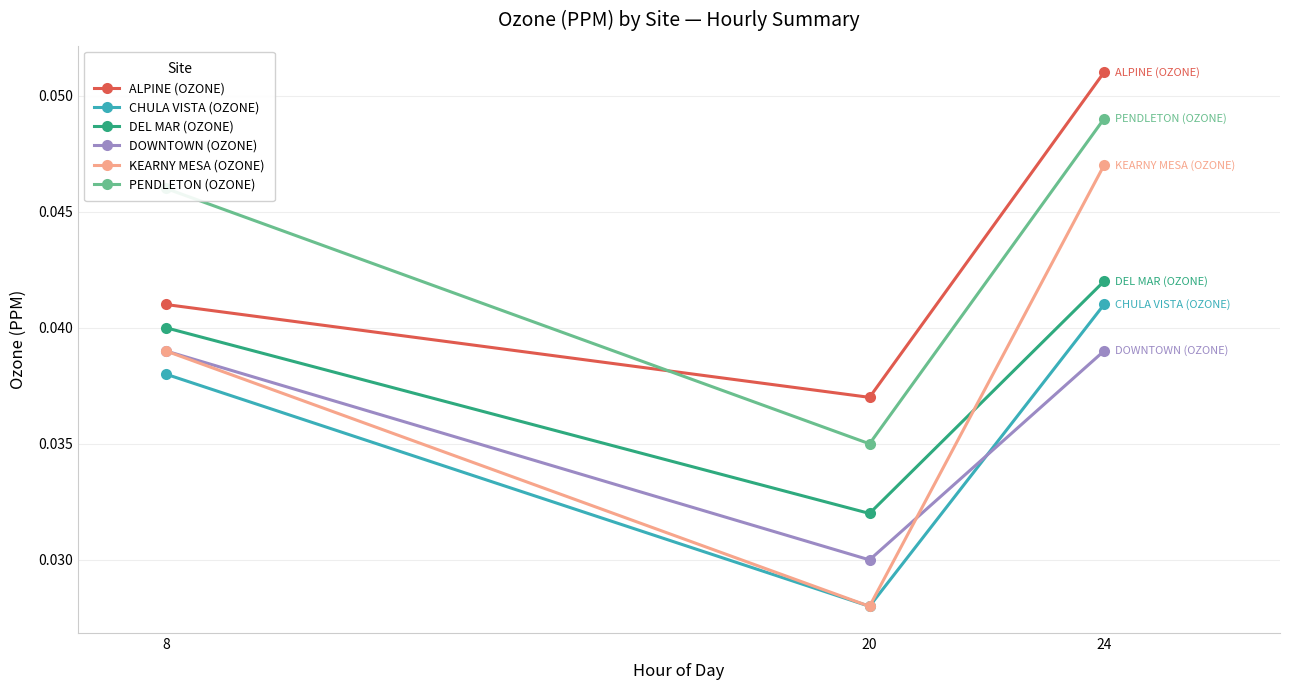

Rank the series by their maximum value, from lowest to highest.

DOWNTOWN (OZONE), CHULA VISTA (OZONE), DEL MAR (OZONE), KEARNY MESA (OZONE), PENDLETON (OZONE), ALPINE (OZONE)